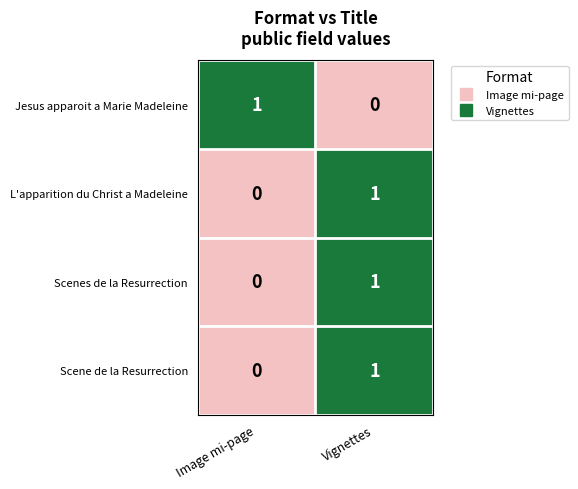

At how many categories does at least one series exceed 0?

2